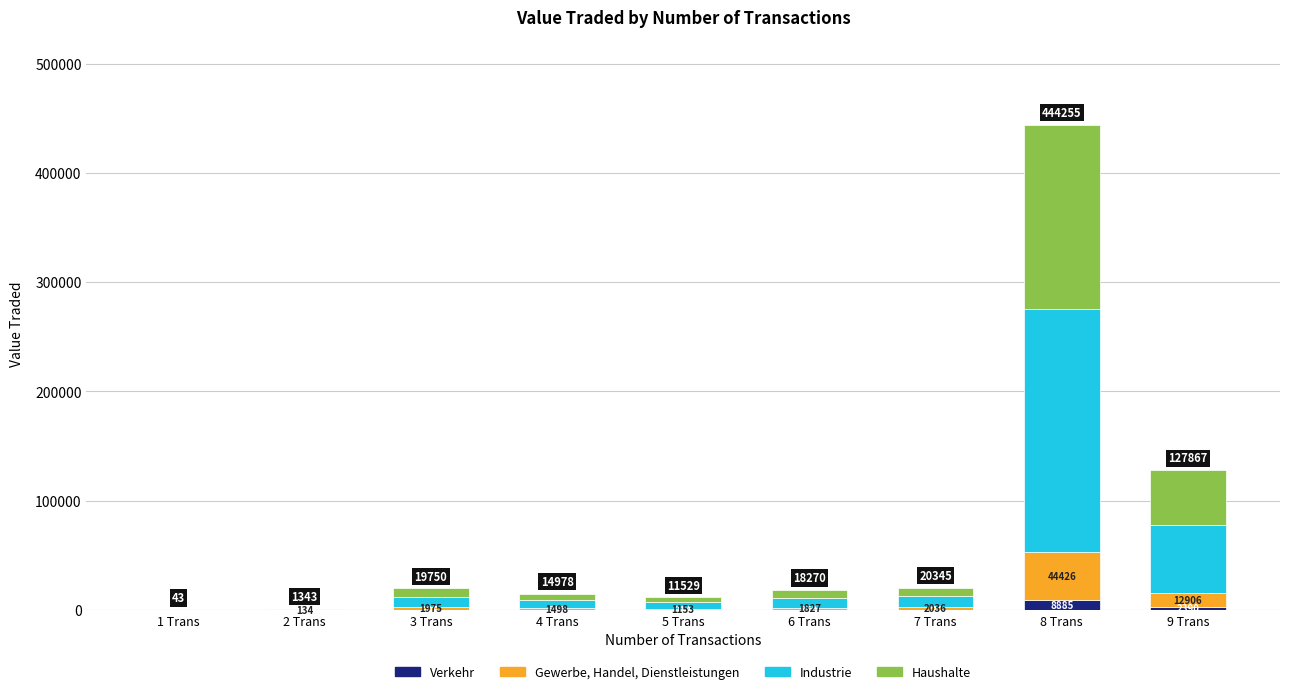

What is the total value across all series at 4 Trans?

14978.0